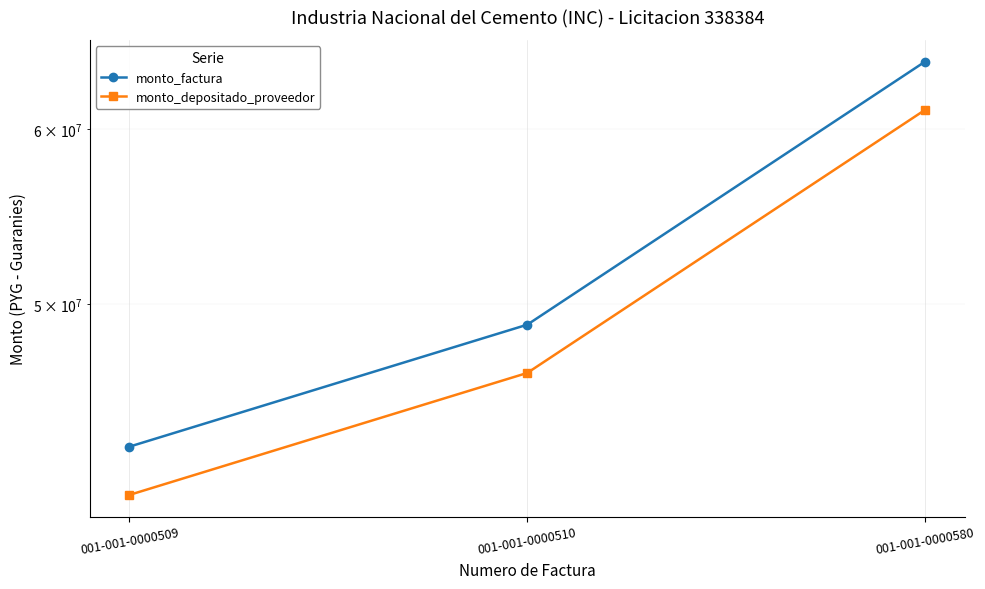

At how many categories does at least one series exceed 52815148?

1